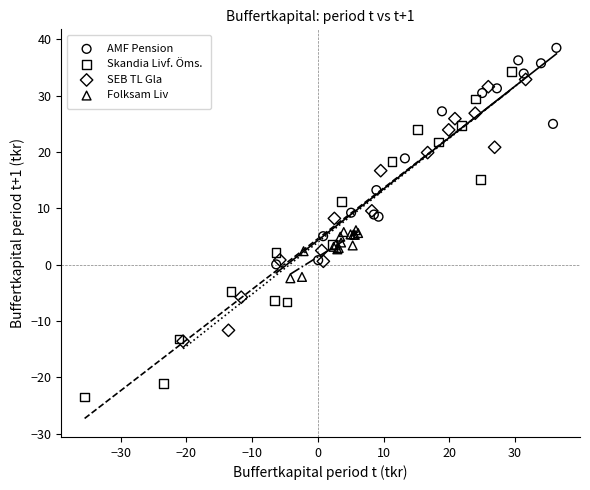

Which series has the widest spread of Y values?

Skandia Livf. Öms.